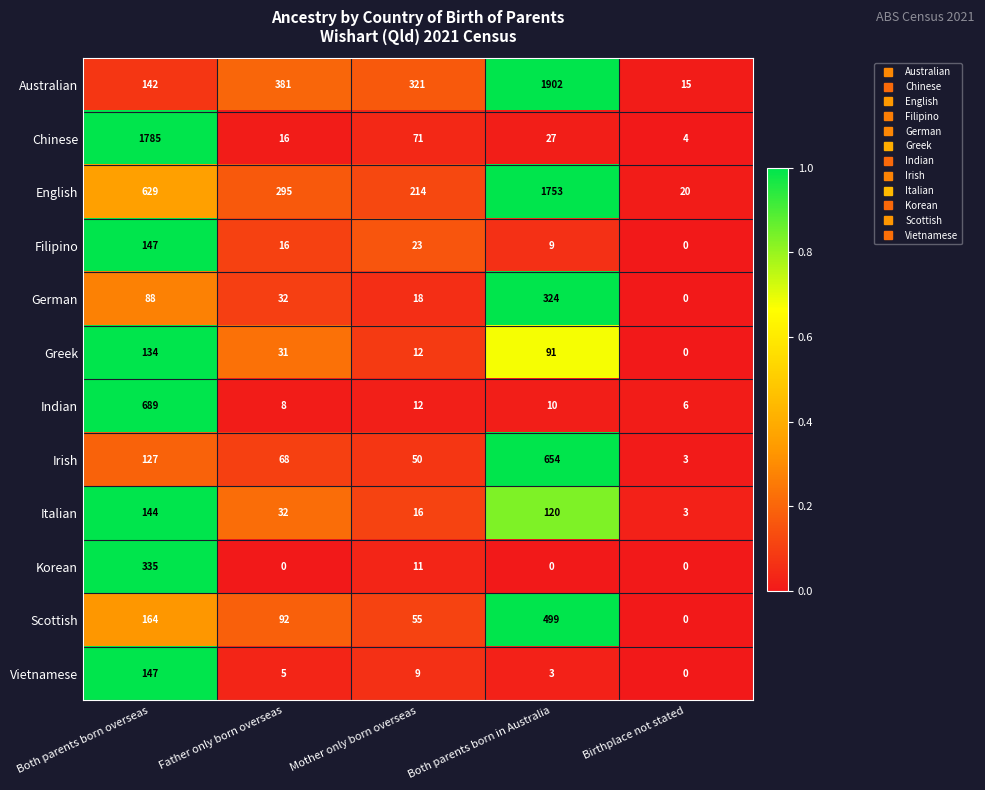

What is the maximum value shown in the chart?

1902